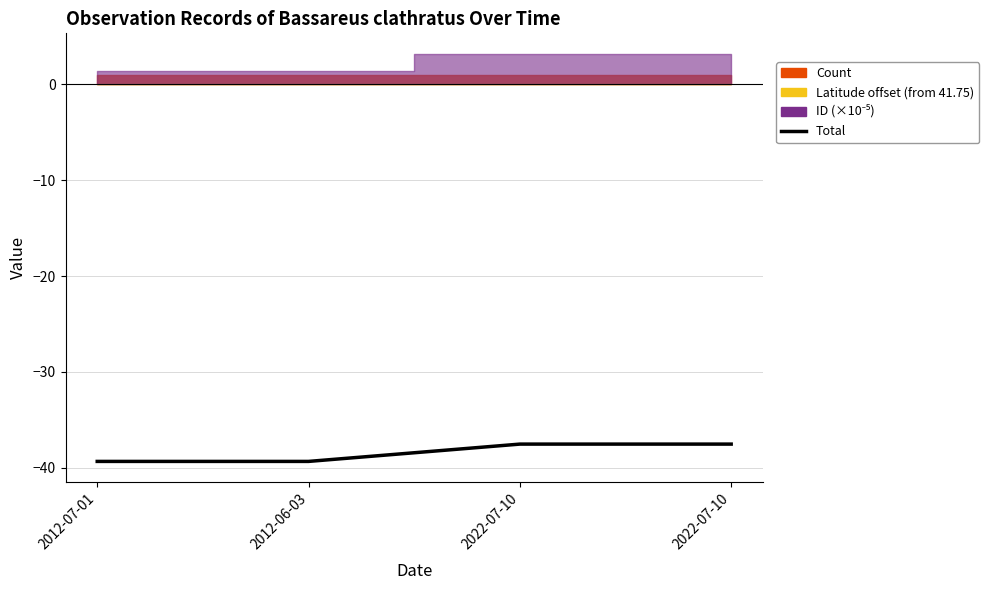

Reading right to left, transcribe all the data shown in this chart.

-37.5	-37.5	-39.3	-39.3